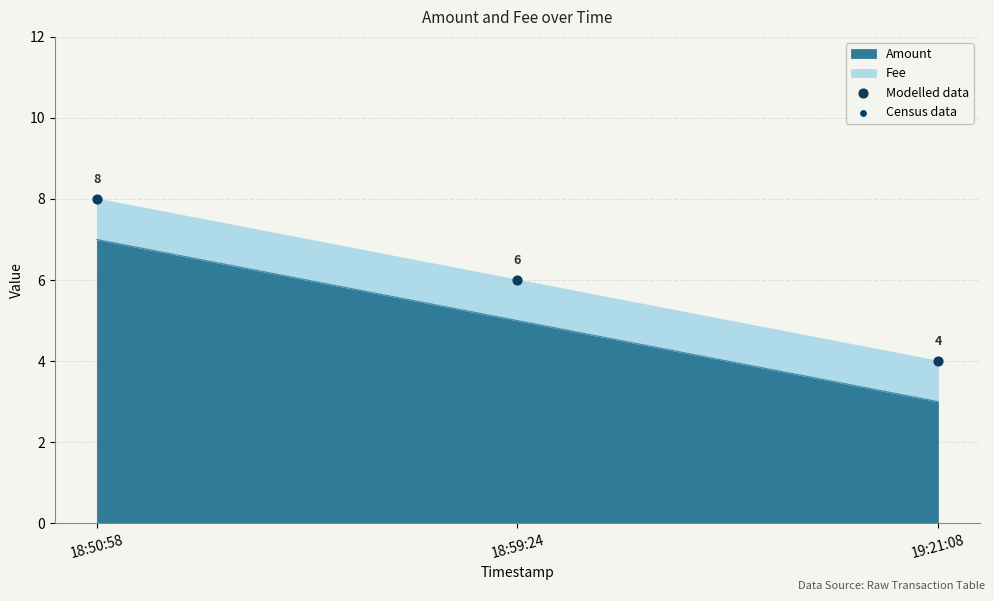

At which label does Amount reach its minimum?

19:21:08